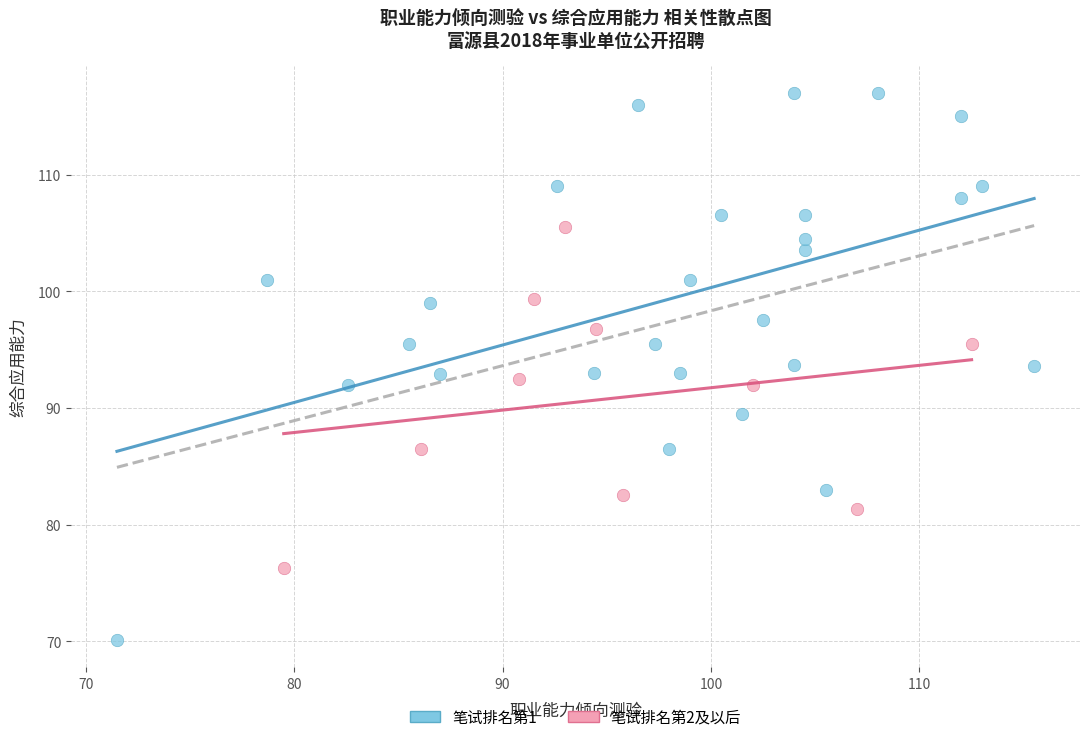

Which series has the widest spread of Y values?

笔试排名第1